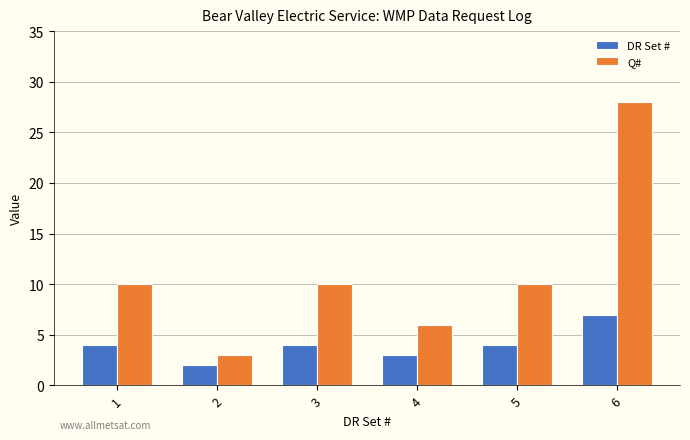

Is the value of DR Set # at 4 greater than the value of Q# at 6?

No